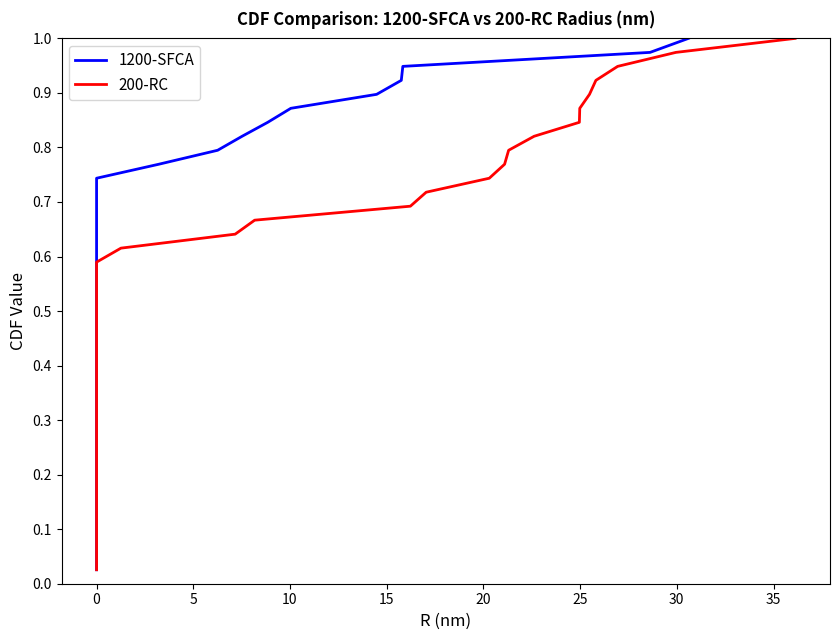

Between 18 and 15, which is larger?

18